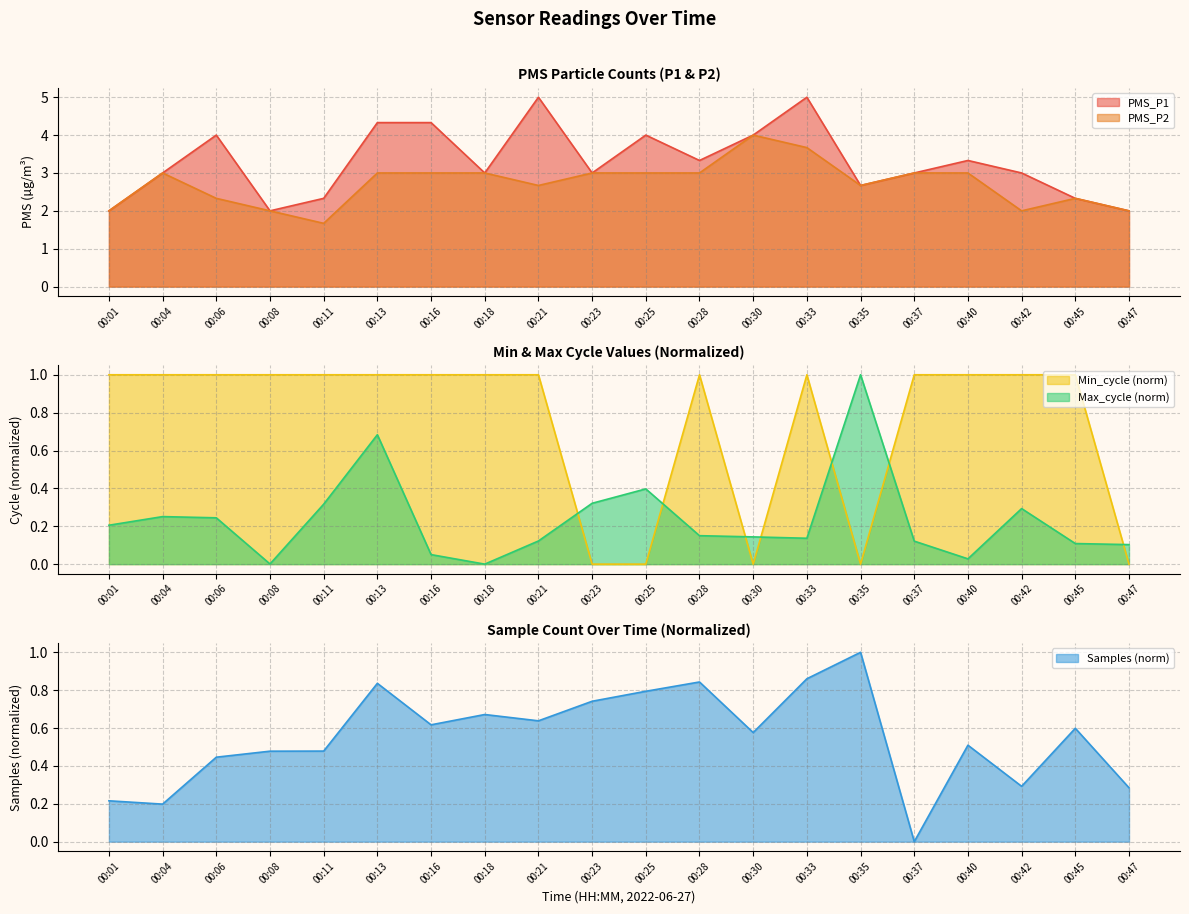

What is the difference between the highest and lowest values at 00:23?

3.0